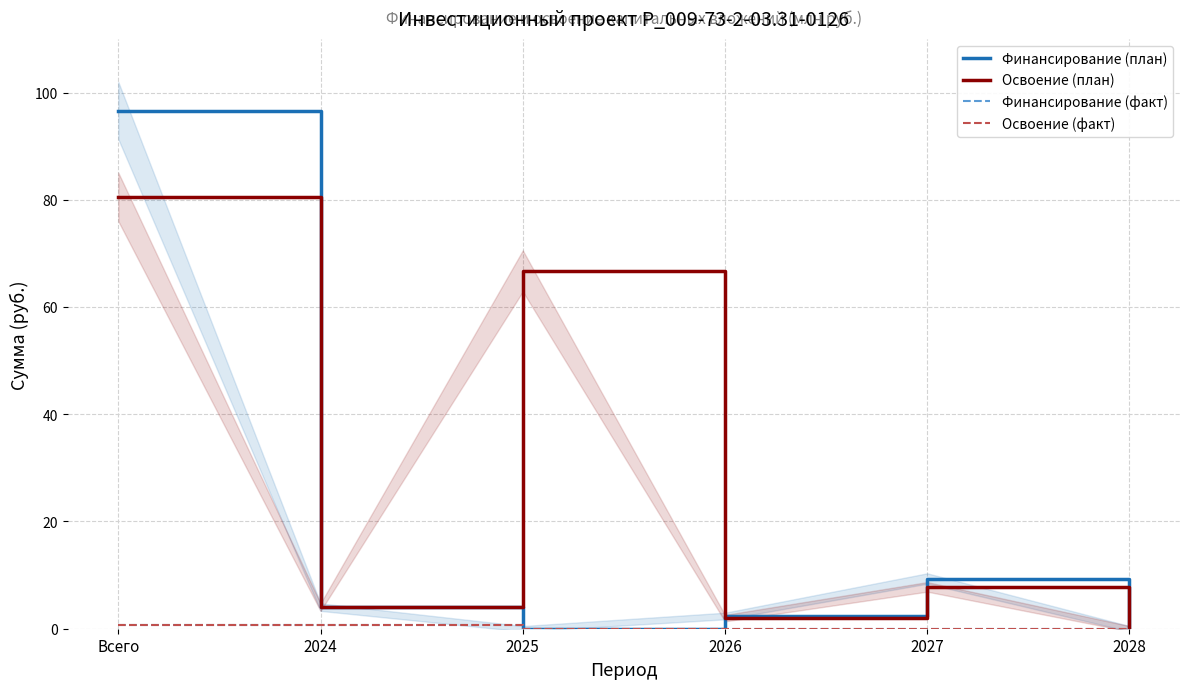

Which category has the highest value in the Финансирование (план) series?

Всего